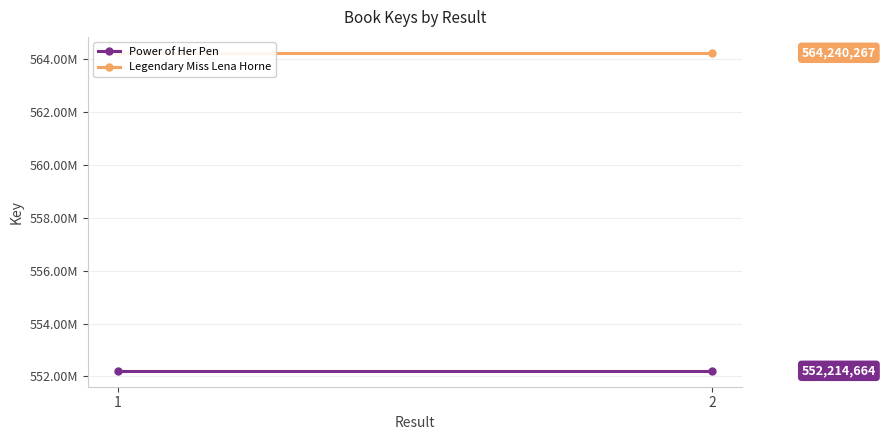

What is the value of the Legendary Miss Lena Horne point at the 2nd from the left?

564240267